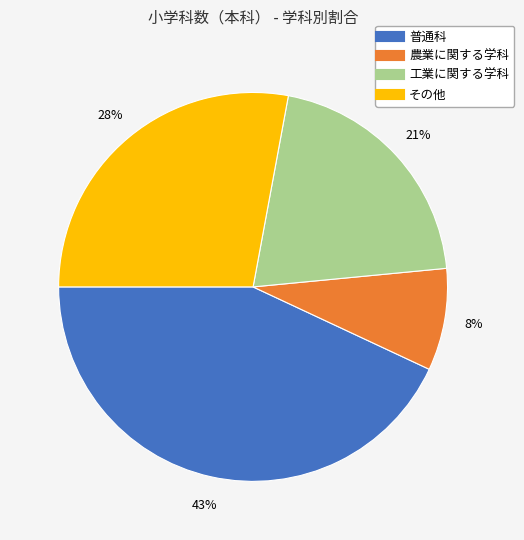

Is the sum of その他 and 農業に関する学科 greater than half?

No